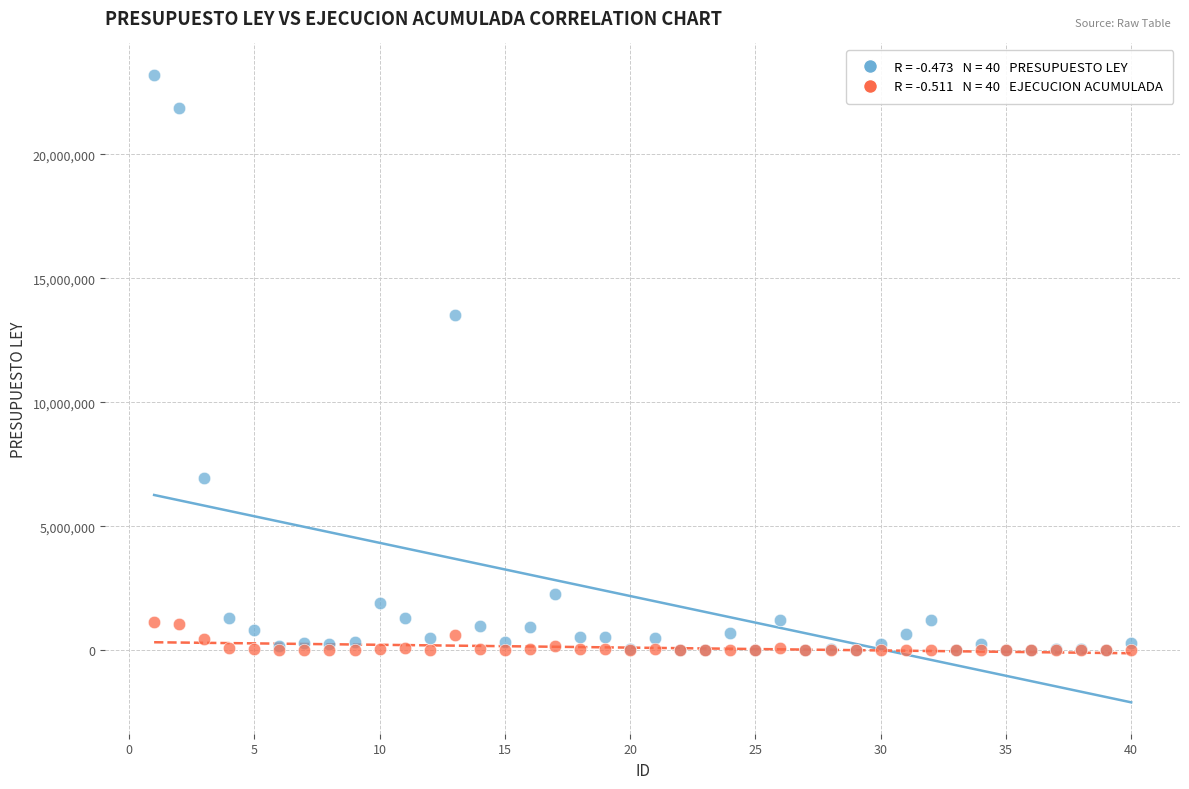

Across all series, what Y value is closest to 11600000?

13512439.5